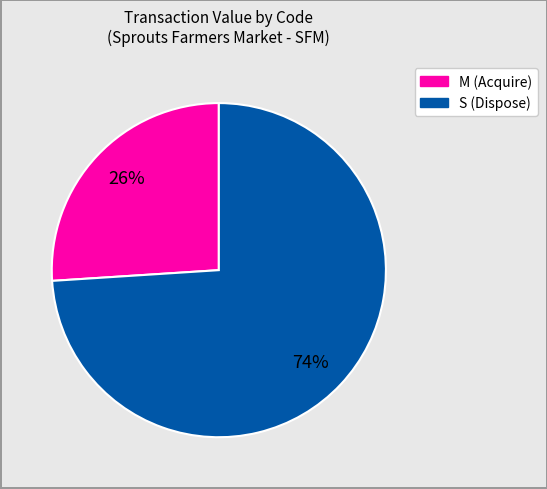

To the nearest percent, what is the average slice percentage?

50%